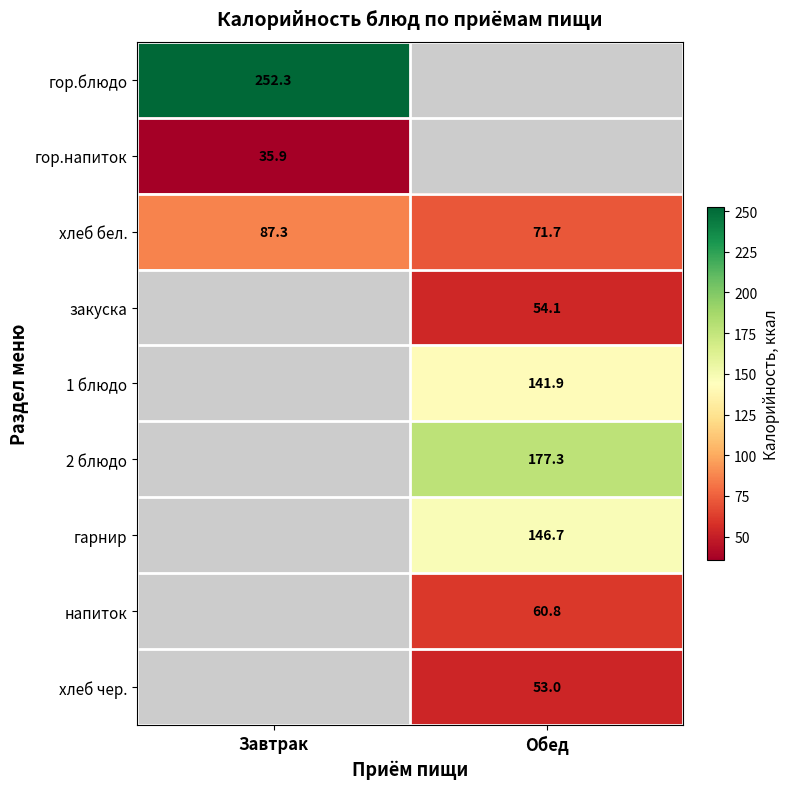

Is the value of 1 блюдо at Обед greater than the value of гор.напиток at Завтрак?

Yes